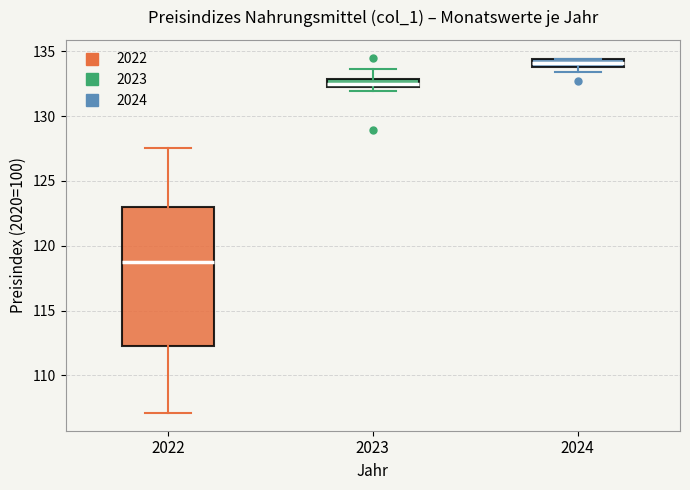

Which box is the tallest, from its lower edge to its upper edge?

2022